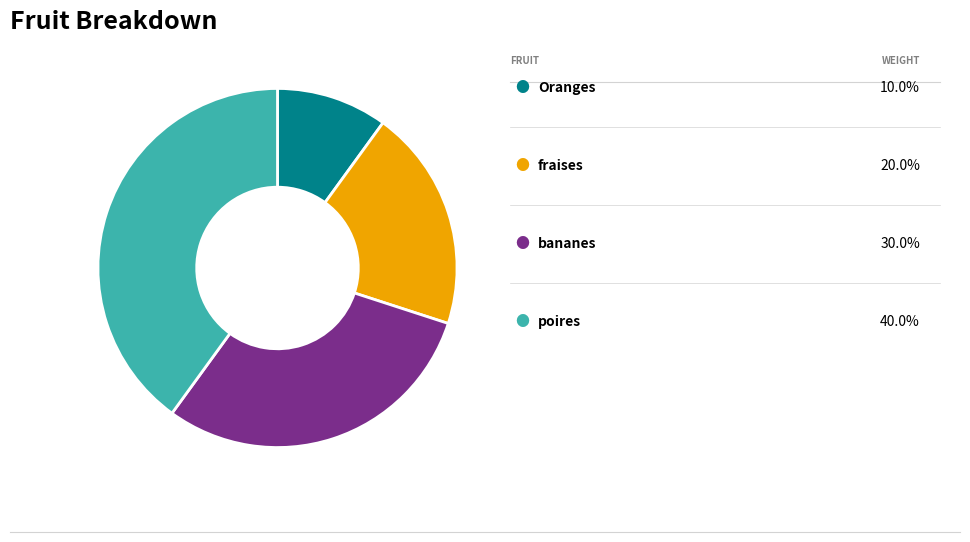

Does any single category account for the majority?

No